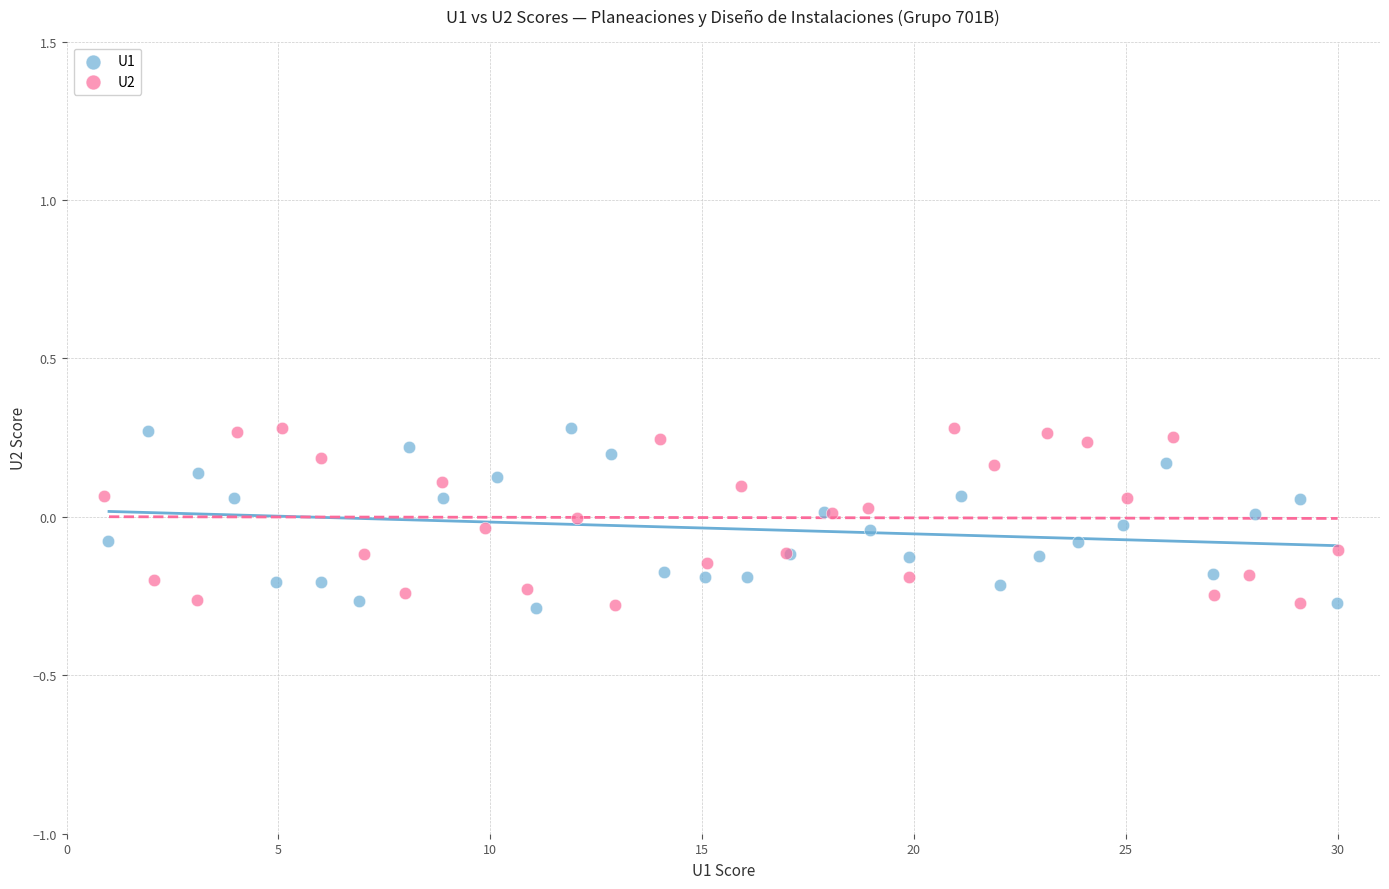

What are all the series names shown in the legend?

U1, U2